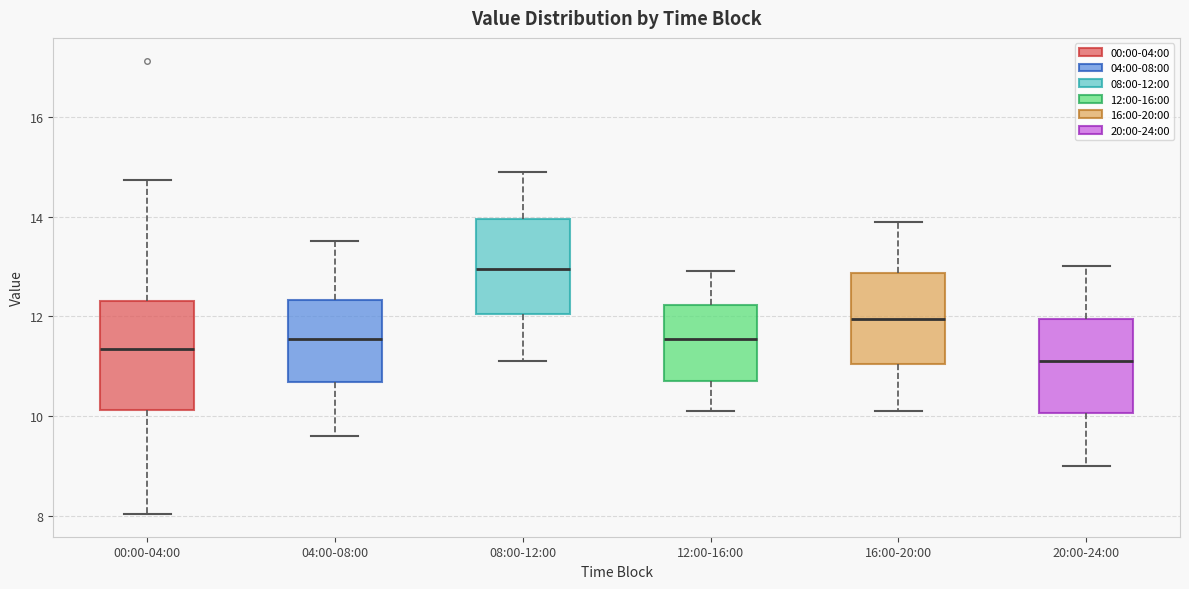

Which box is the tallest, from its lower edge to its upper edge?

00:00-04:00